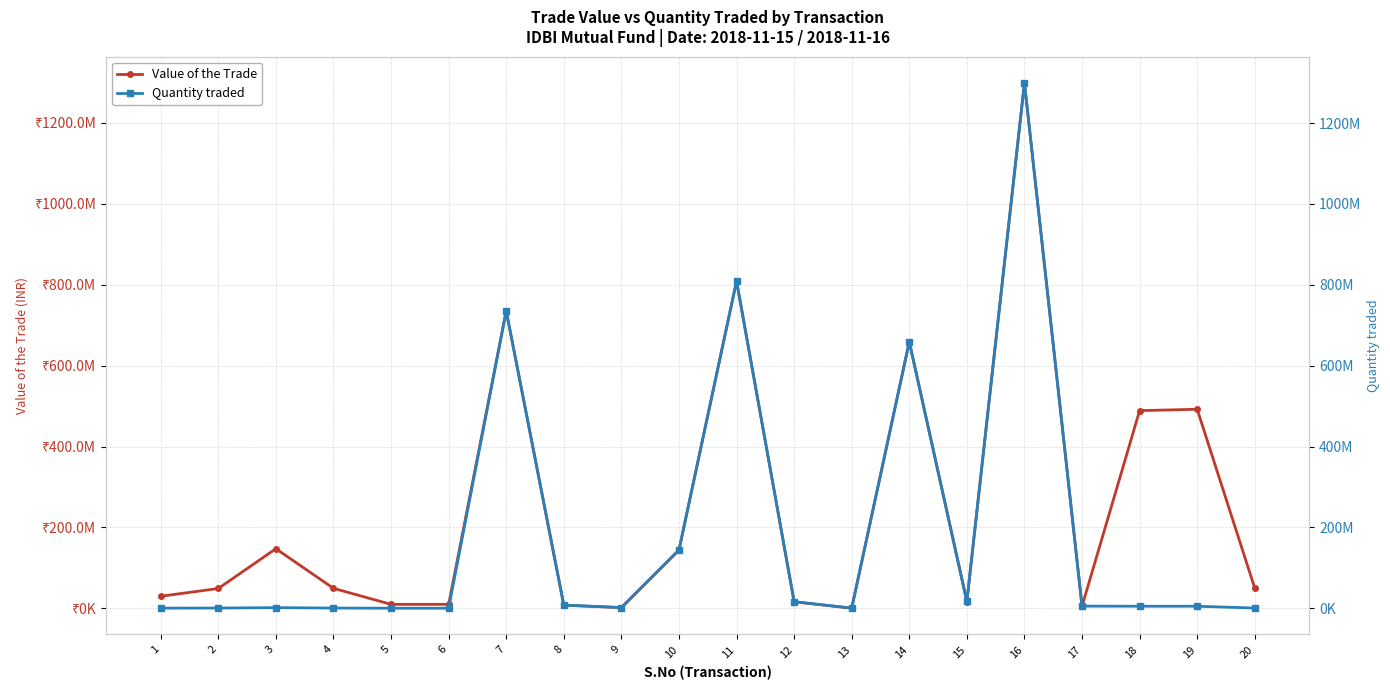

Which series has the widest spread of values?

Quantity traded